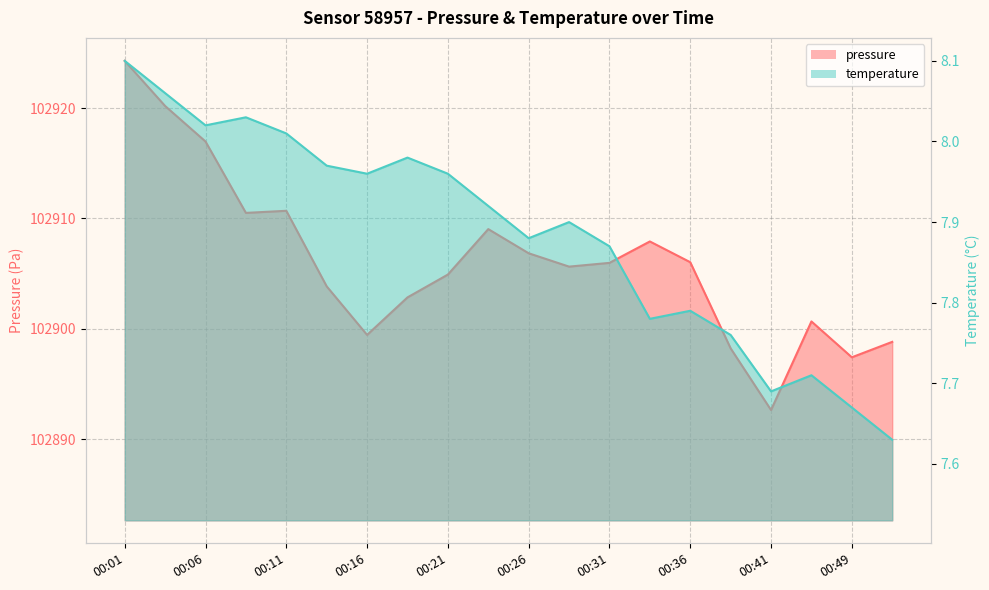

What is the difference between the maximum and second lowest values in the pressure series?

26.9